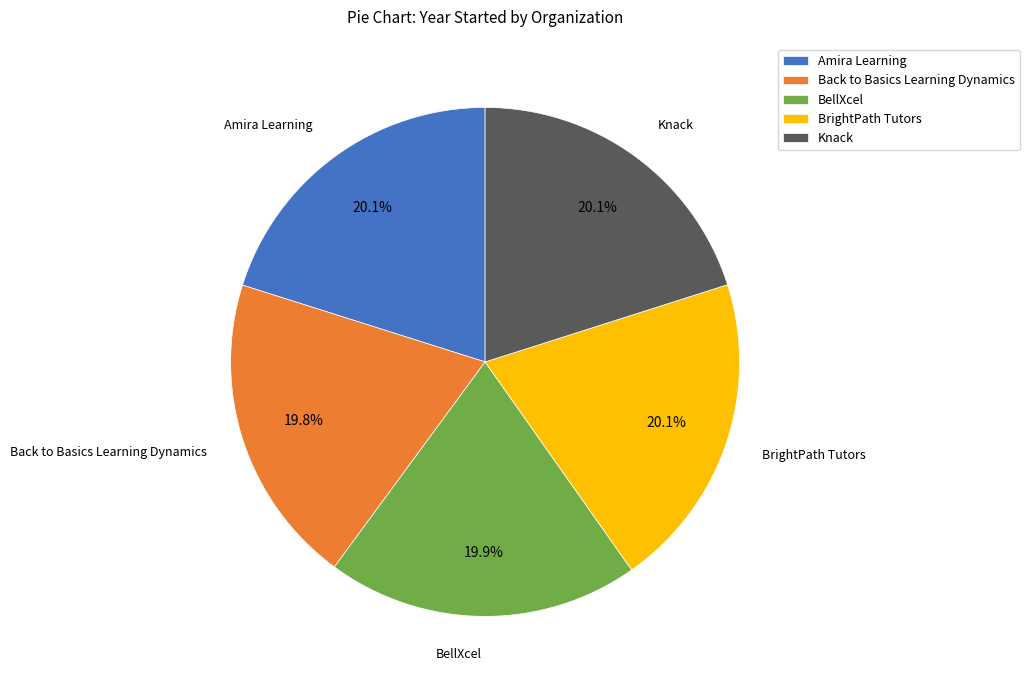

Approximately how many times larger is the value at BrightPath Tutors compared to BellXcel?

1.0